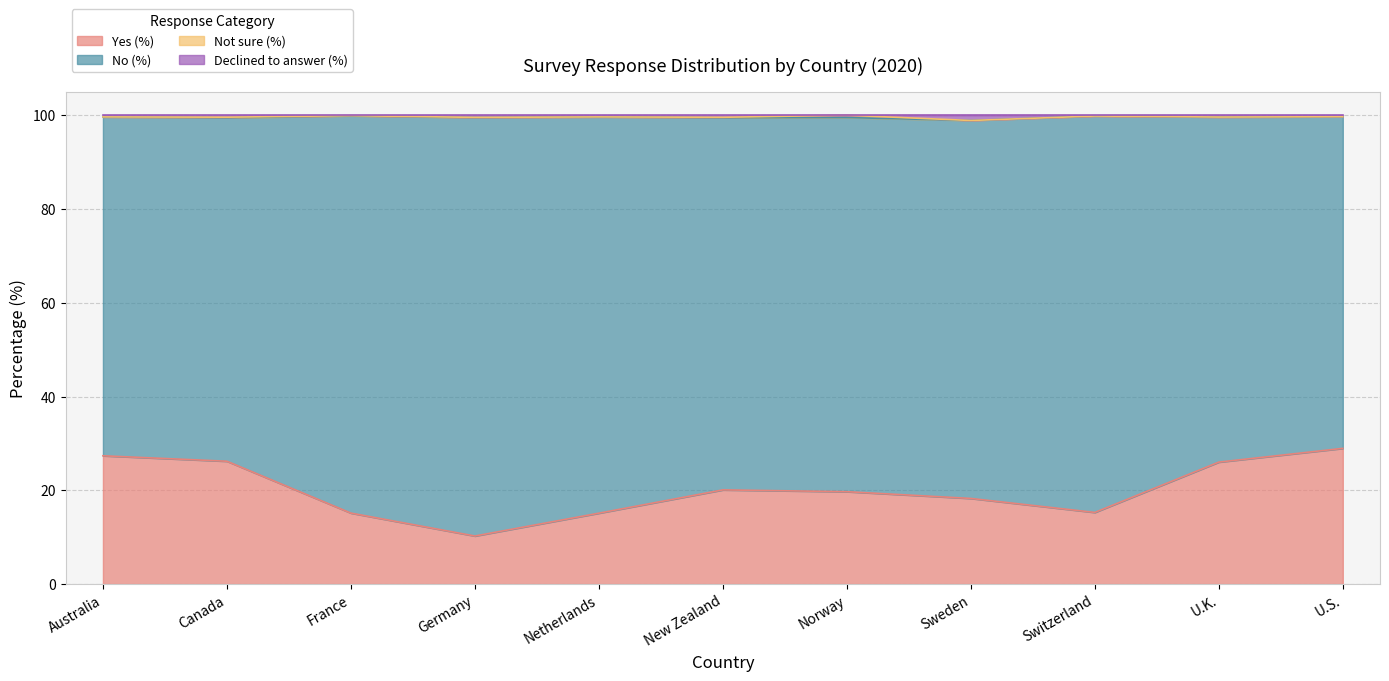

What is the label of the 6th point from the left?

New Zealand